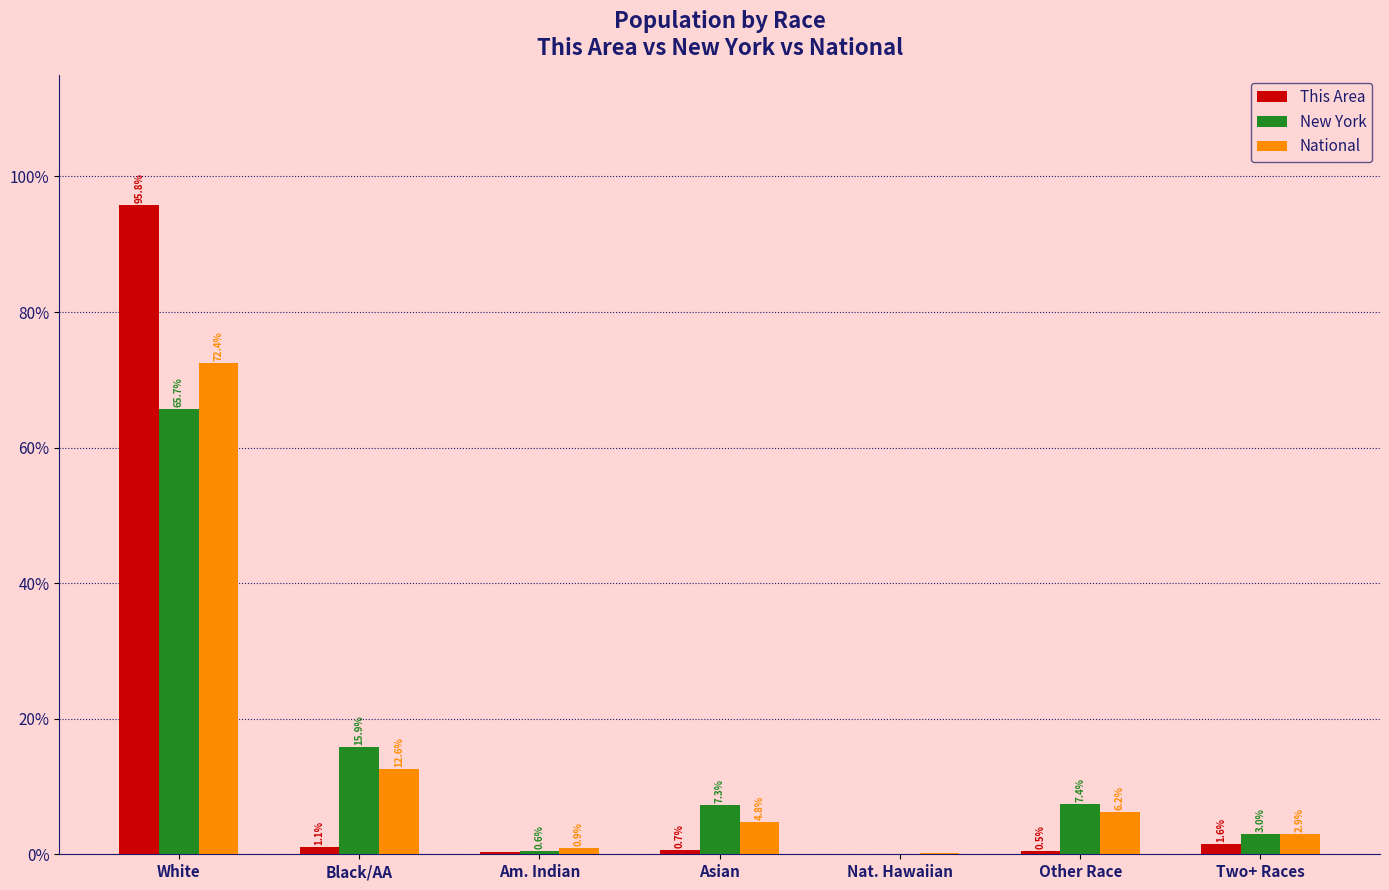

What is the sum of the This Area values at Black/AA and Am. Indian?

1.4